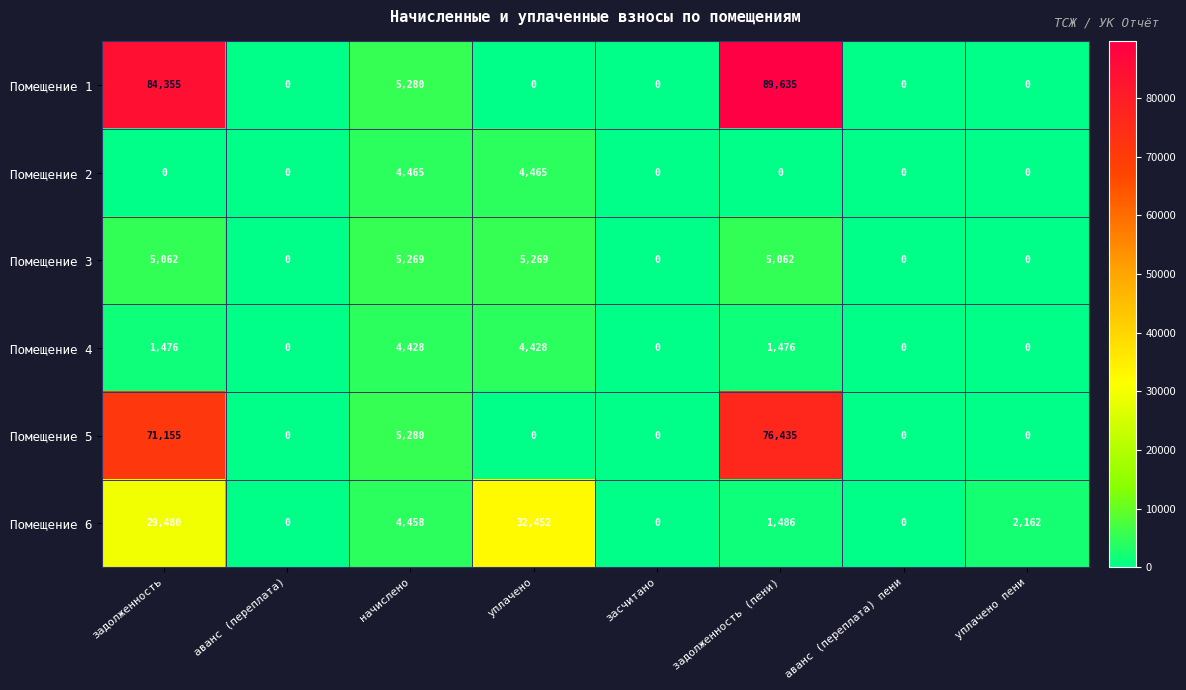

List the series in order of their peak value, highest first.

Помещение 1, Помещение 5, Помещение 6, Помещение 3, Помещение 2, Помещение 4